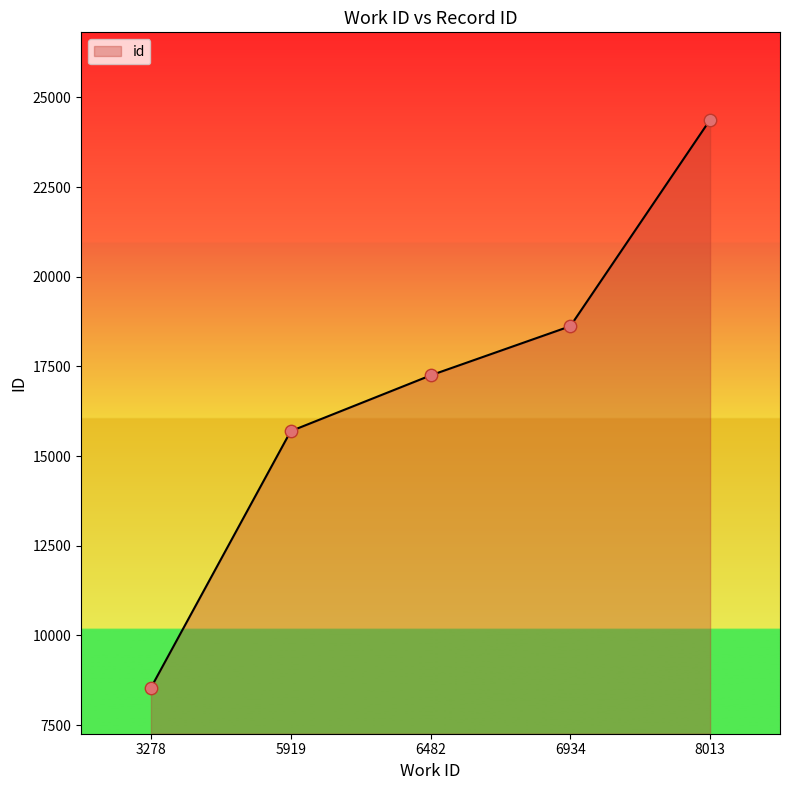

Between 6934 and 6482, which is larger?

6934